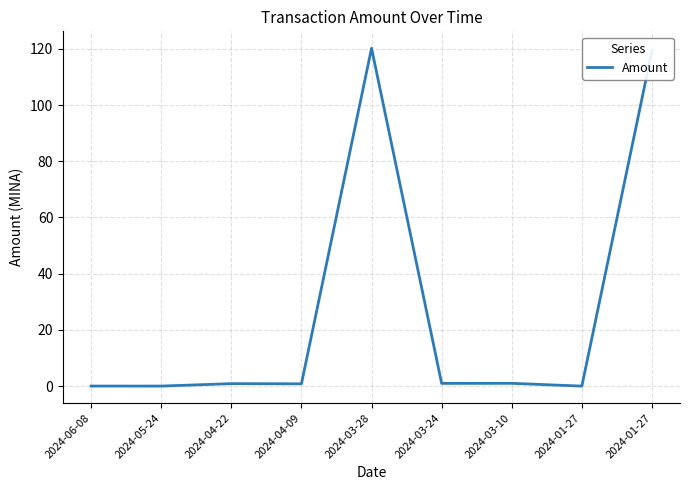

Where is the first local minimum?

2024-05-24